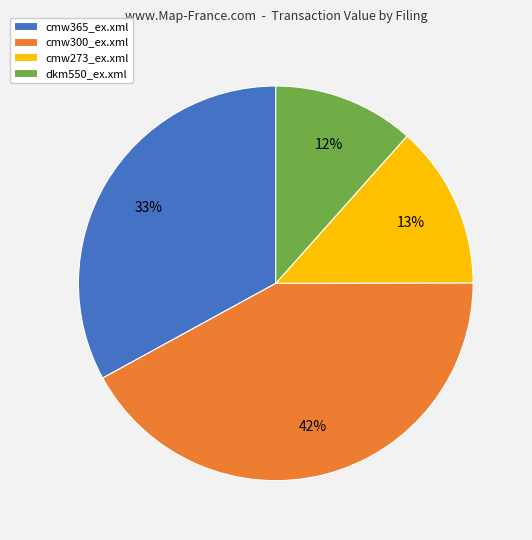

Combined, do cmw273_ex.xml and cmw365_ex.xml account for over 50%?

No